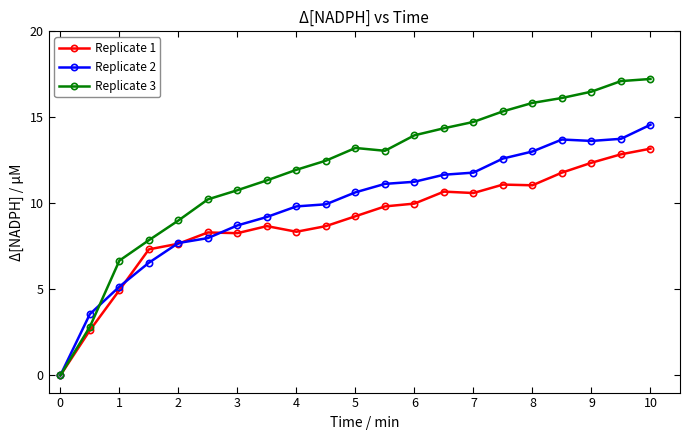

List the series in order of their overall mean, lowest first.

Replicate 1, Replicate 2, Replicate 3